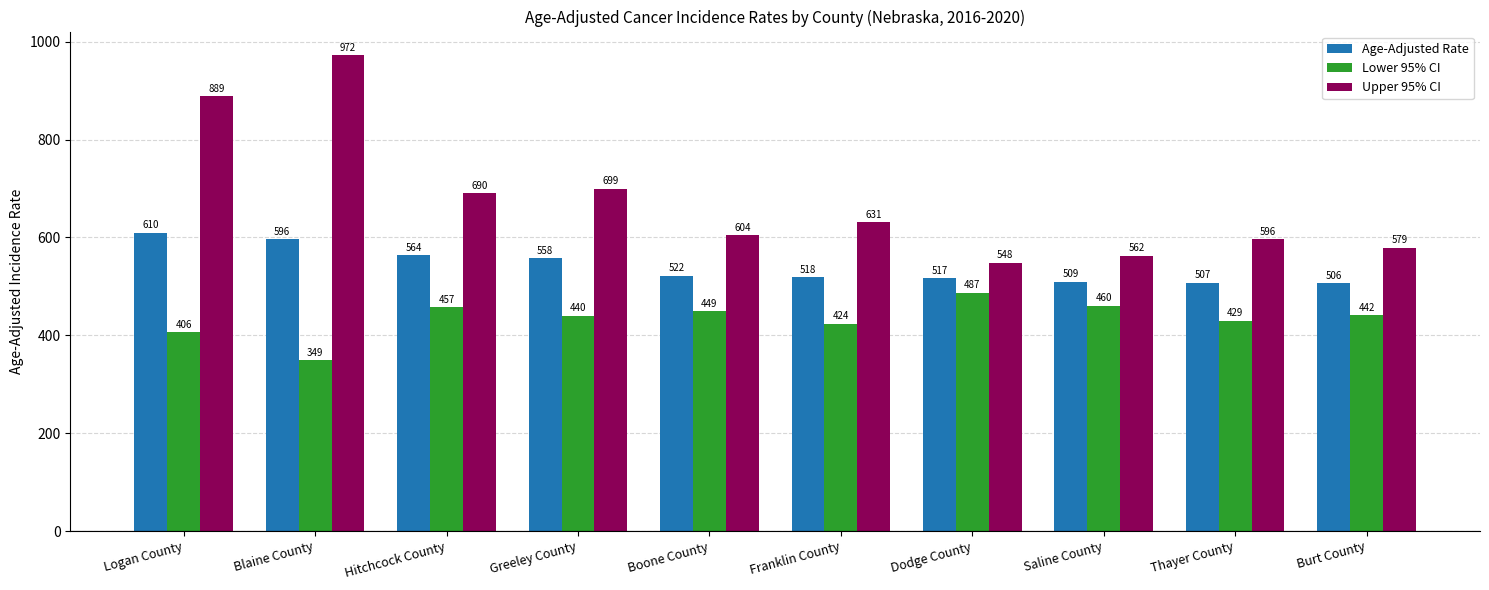

List the series in order of their overall mean, lowest first.

Lower 95% CI, Age-Adjusted Rate, Upper 95% CI